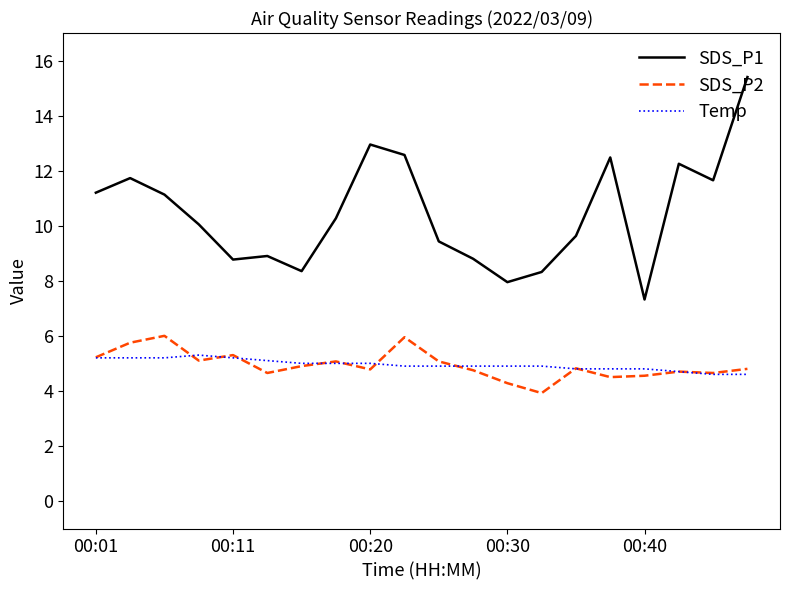

What are all the series names shown in the legend?

SDS_P1, SDS_P2, Temp